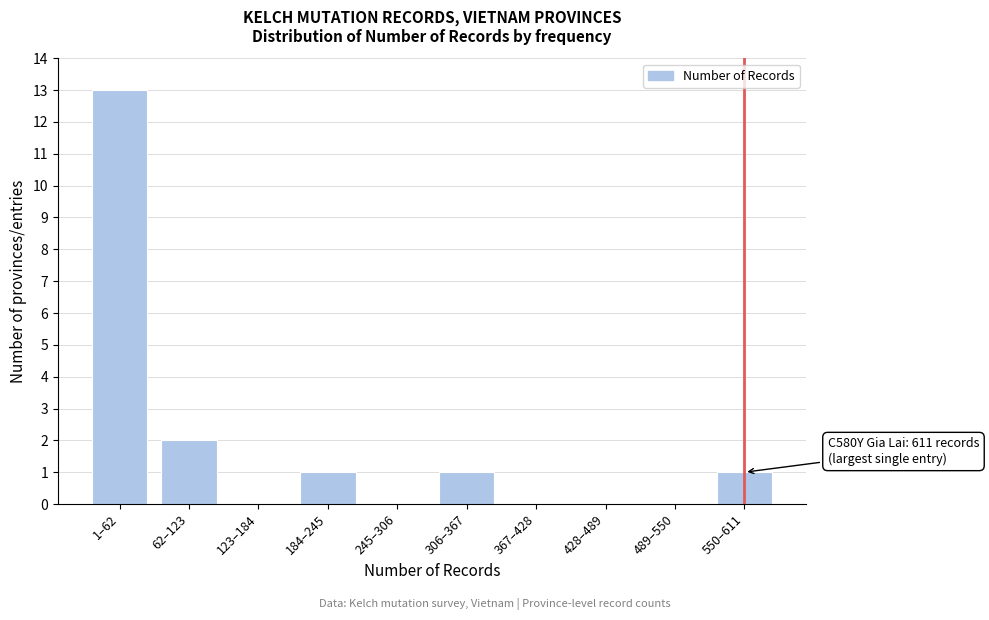

Reading right to left, list all the values displayed in this chart.

550–611=1	489–550=0	428–489=0	367–428=0	306–367=1	245–306=0	184–245=1	123–184=0	62–123=2	1–62=13